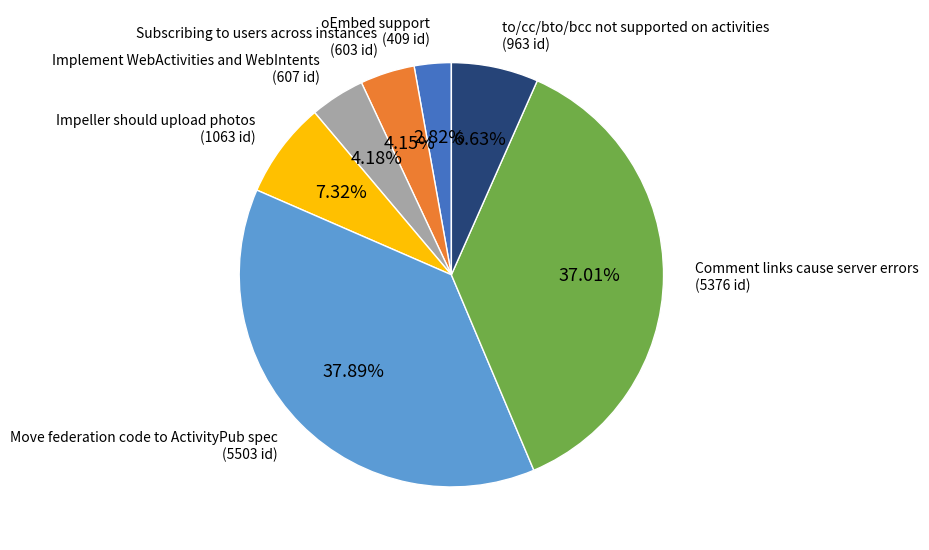

Does any single category account for the majority?

No